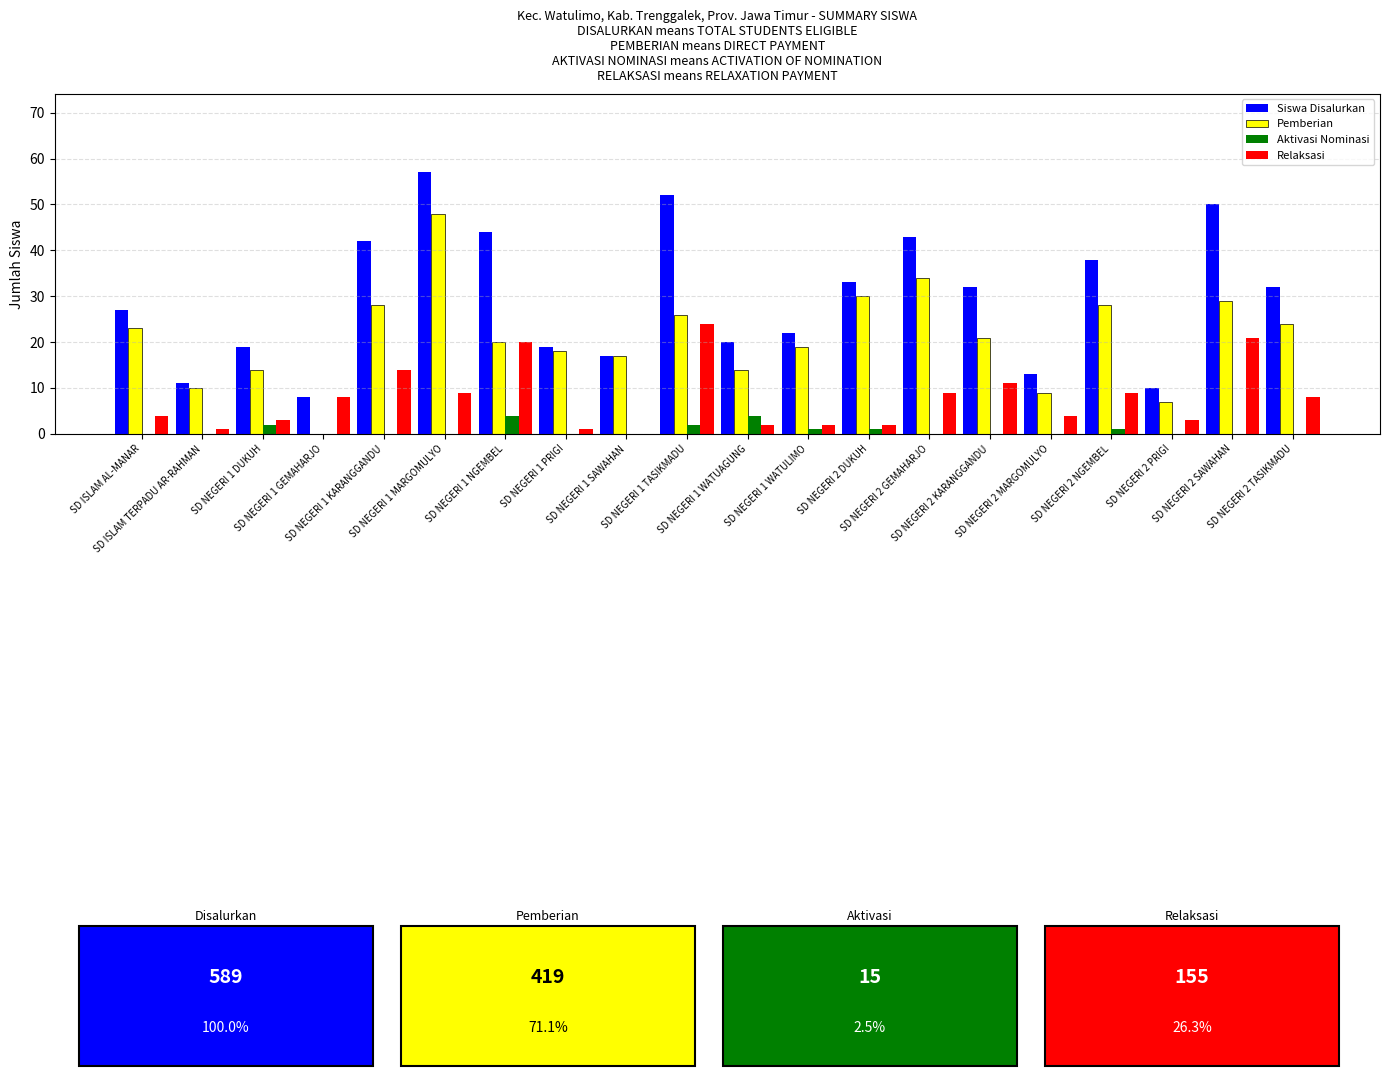

Which series has the widest spread of values?

Siswa Disalurkan